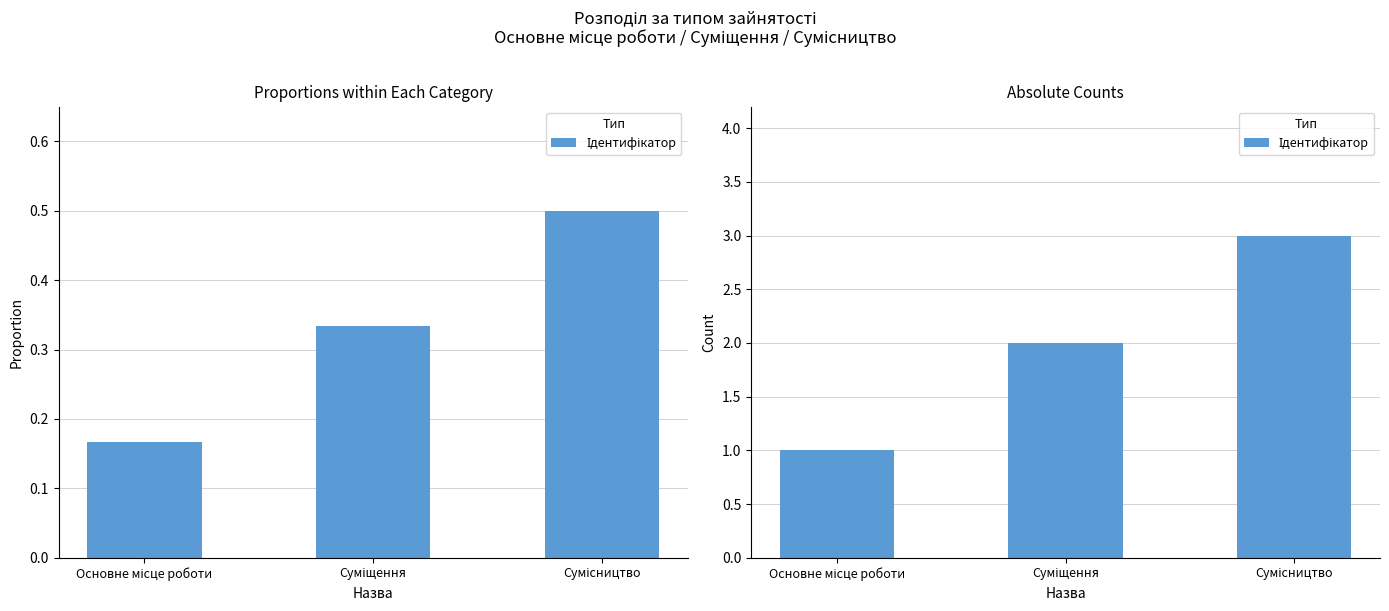

The value at Основне місце роботи is 1. True or false?

True